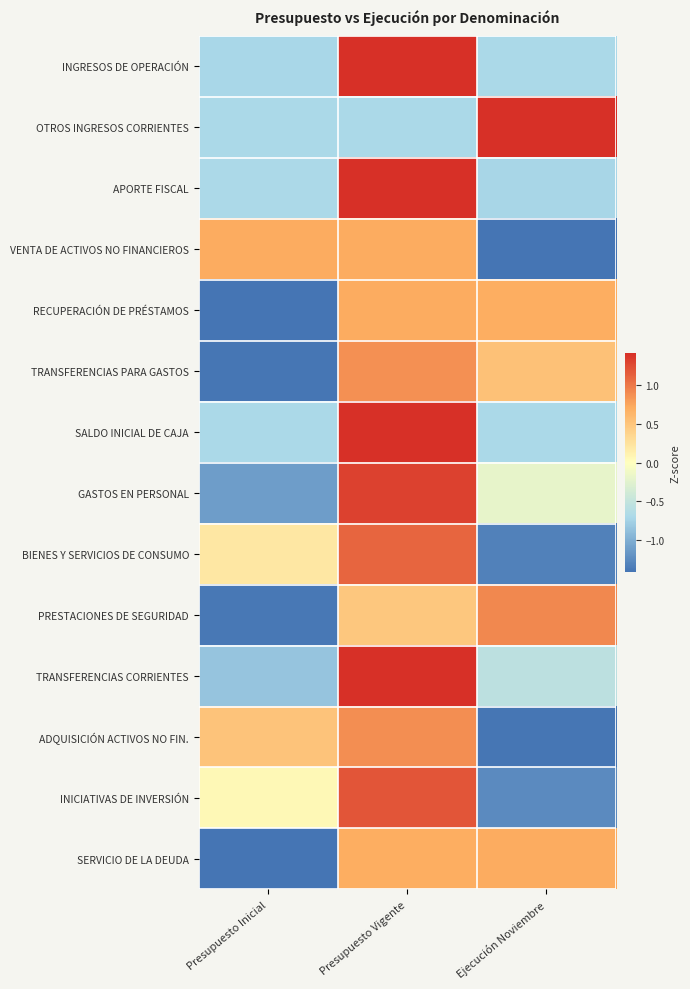

At which category does the chart reach its minimum across all series?

Ejecución Noviembre